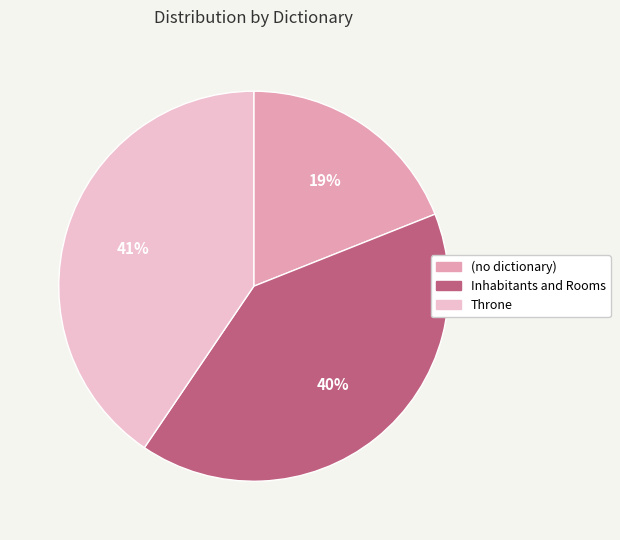

What is the smallest slice in the pie chart?

(no dictionary)